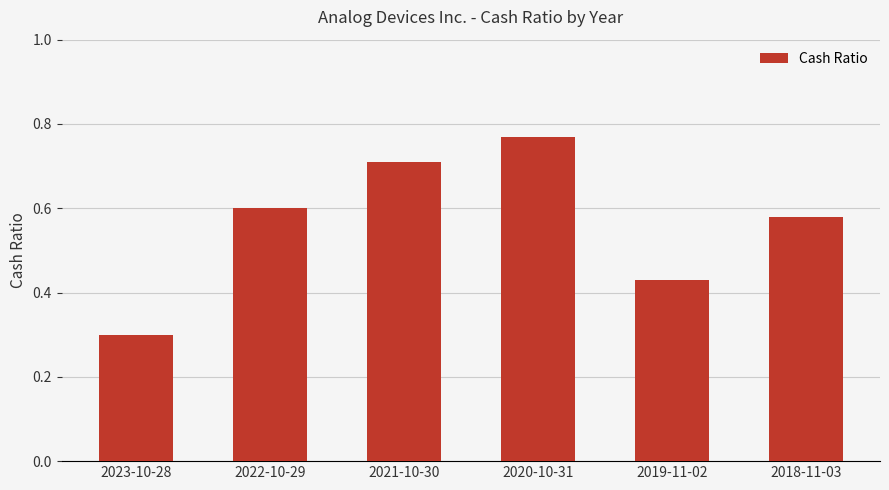

What is the label of the 1st bar from the right?

2018-11-03